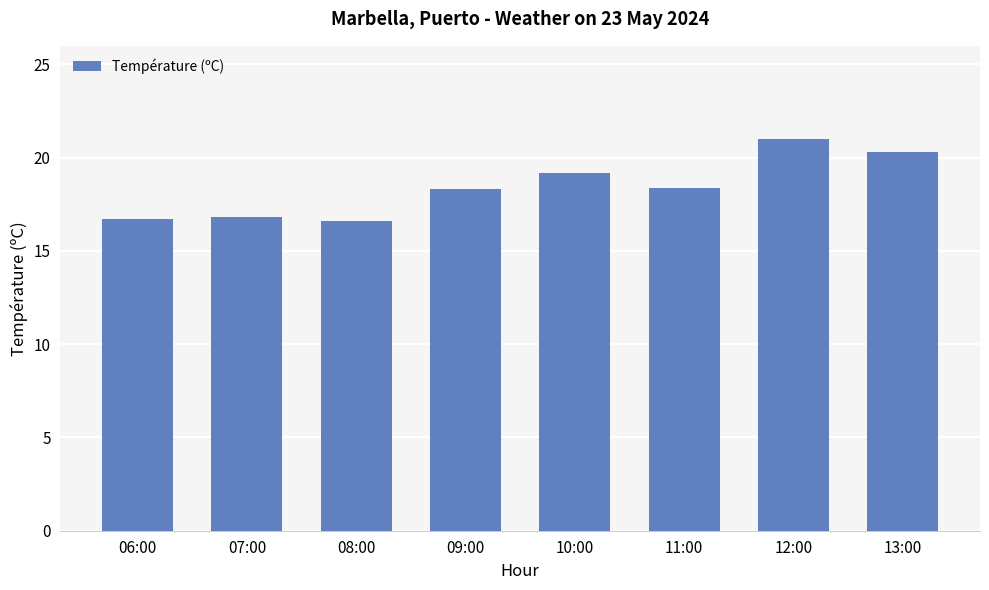

What is the label of the 2nd bar from the right?

12:00